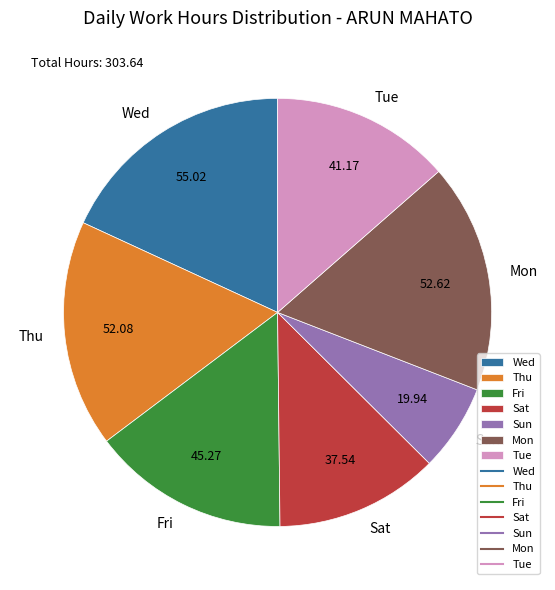

Combined, do Wed and Fri account for over 50%?

No